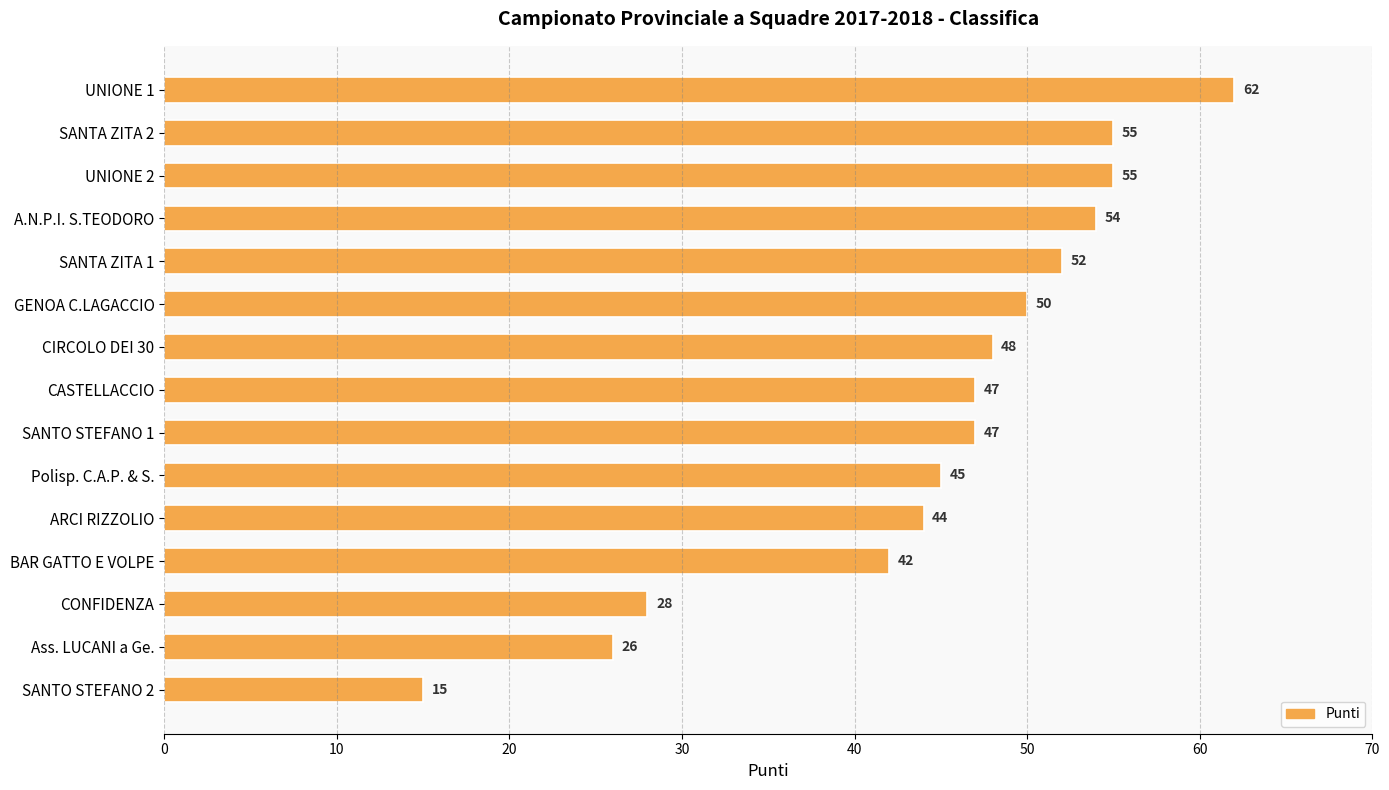

Which has a higher value, UNIONE 1 or CIRCOLO DEI 30?

UNIONE 1